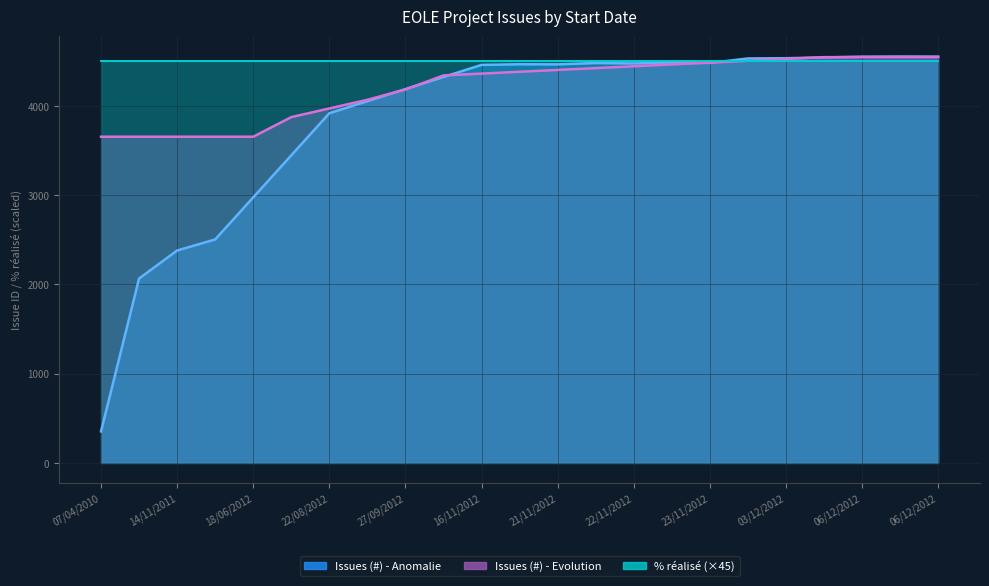

What is the lowest value of the Issues (#) series?

353